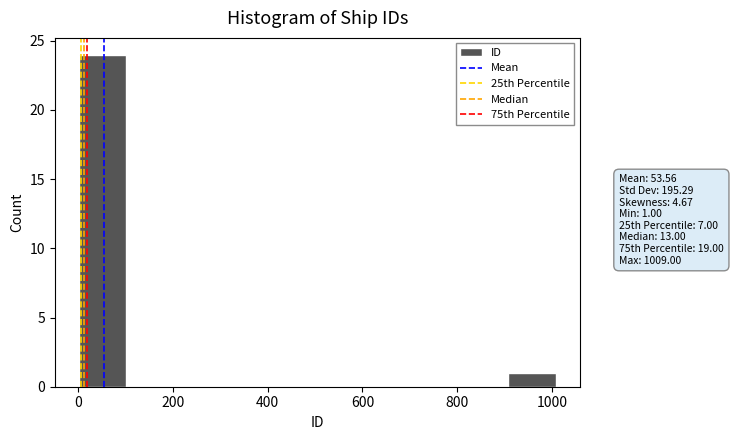

Which range on the x-axis has the tallest bar?

0 to 100